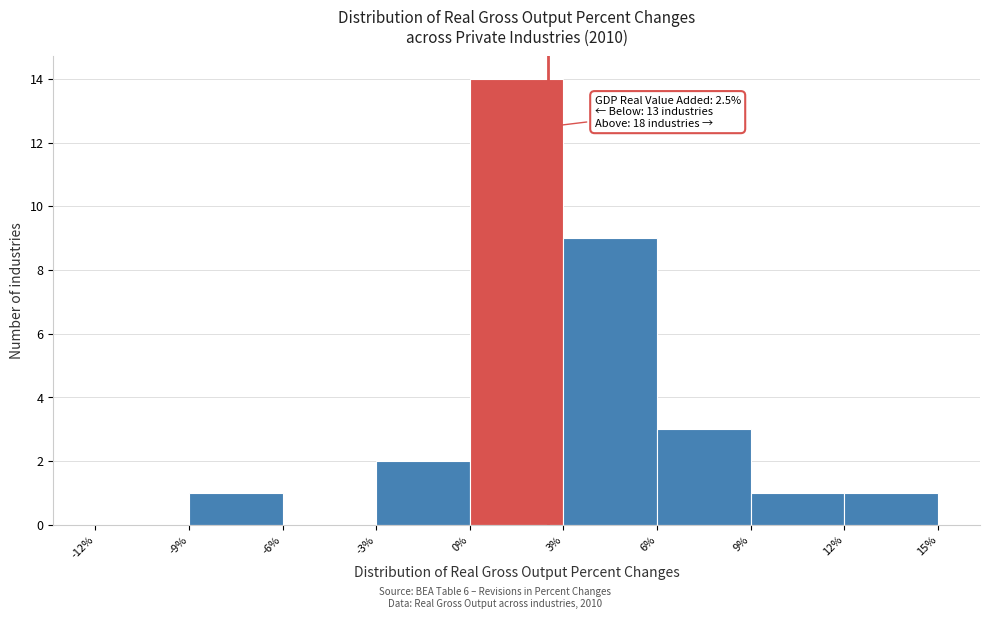

Over which range of the x-axis is the bar tallest?

0% to 3%